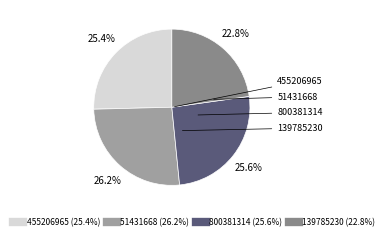

To the nearest percent, what portion does 139785230 represent?

23%